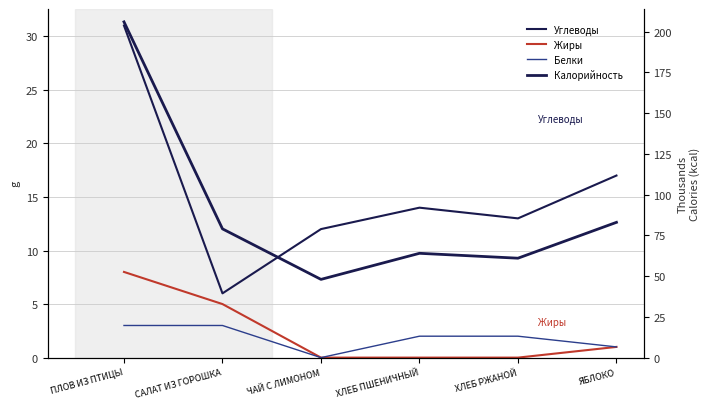

How many interior local valleys does the Углеводы series have?

2